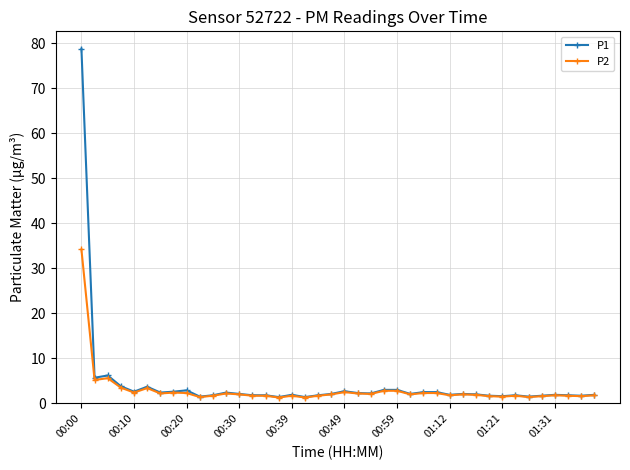

What is the maximum value shown in the chart?

78.8